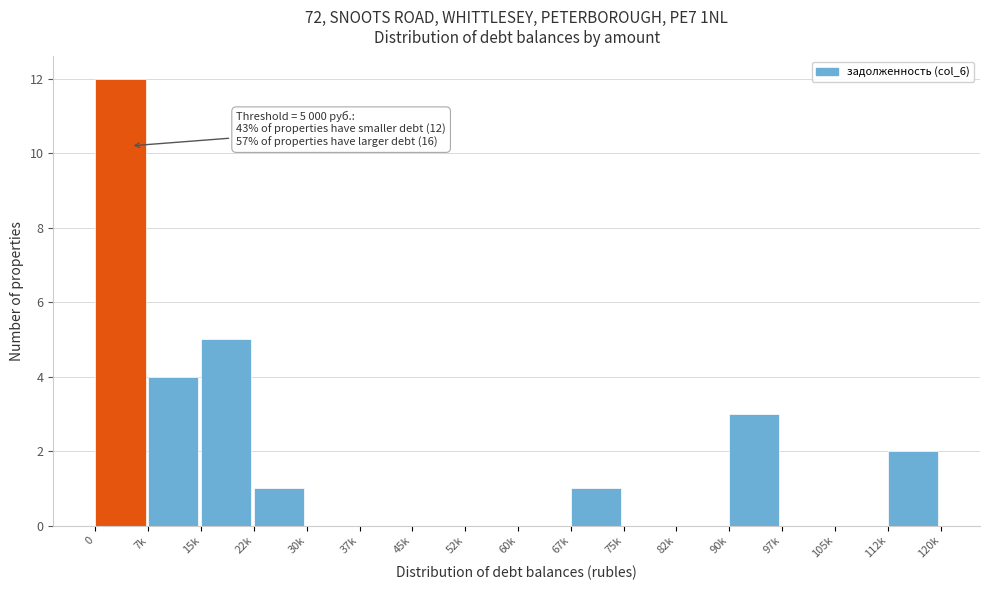

Reading left to right, transcribe all the data shown in this chart.

0=12	7k=4	15k=5	22k=1	30k=0	37k=0	45k=0	52k=0	60k=0	67k=1	75k=0	82k=0	90k=3	97k=0	105k=0	112k=2